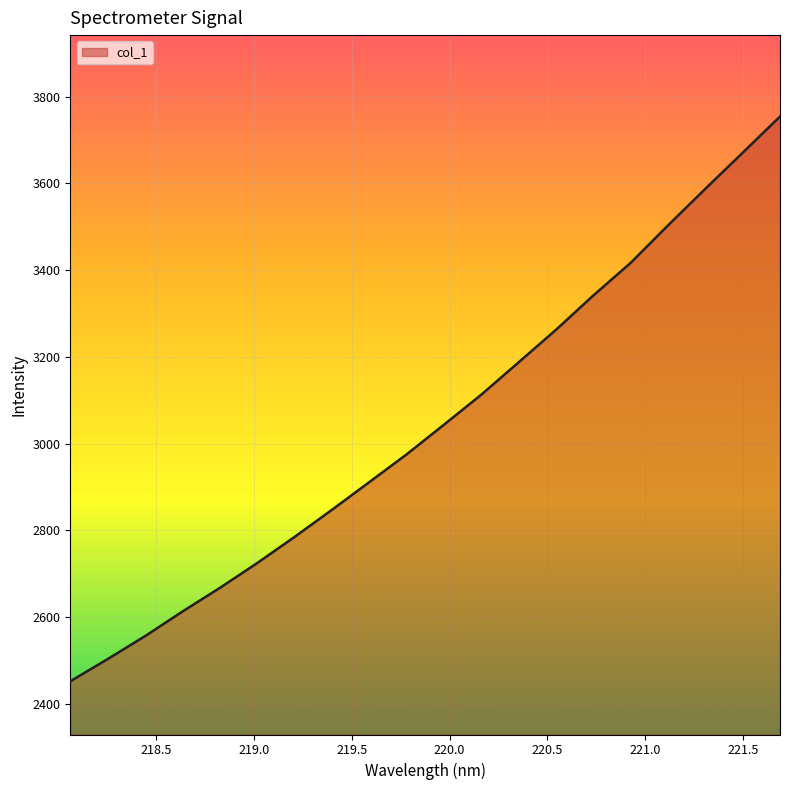

What is the greatest value displayed?

3753.8